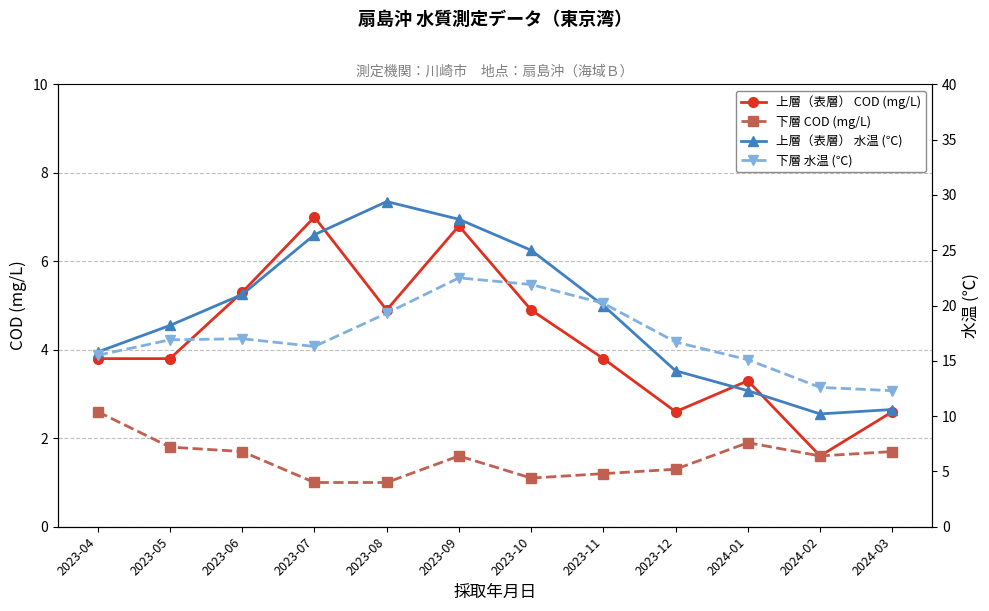

Which series has the largest range (max minus min)?

上層（表層） 水温 (℃)